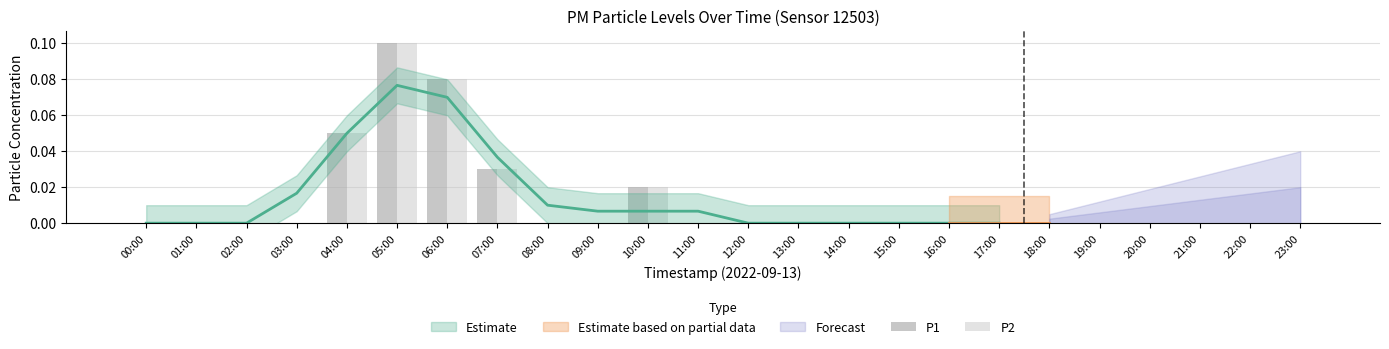

Reading left to right, transcribe all the data shown in this chart.

P1: 00:00=0.0	01:00=0.0	02:00=0.0	03:00=0.0	04:00=0.1	05:00=0.1	06:00=0.1	07:00=0.0	08:00=0.0	09:00=0.0	10:00=0.0	11:00=0.0	12:00=0.0	13:00=0.0	14:00=0.0	15:00=0.0	16:00=0.0	17:00=0.0	18:00=0.0	19:00=0.0	20:00=0.0	21:00=0.0	22:00=0.0	23:00=0.0
P2: 00:00=0.0	01:00=0.0	02:00=0.0	03:00=0.0	04:00=0.1	05:00=0.1	06:00=0.1	07:00=0.0	08:00=0.0	09:00=0.0	10:00=0.0	11:00=0.0	12:00=0.0	13:00=0.0	14:00=0.0	15:00=0.0	16:00=0.0	17:00=0.0	18:00=0.0	19:00=0.0	20:00=0.0	21:00=0.0	22:00=0.0	23:00=0.0